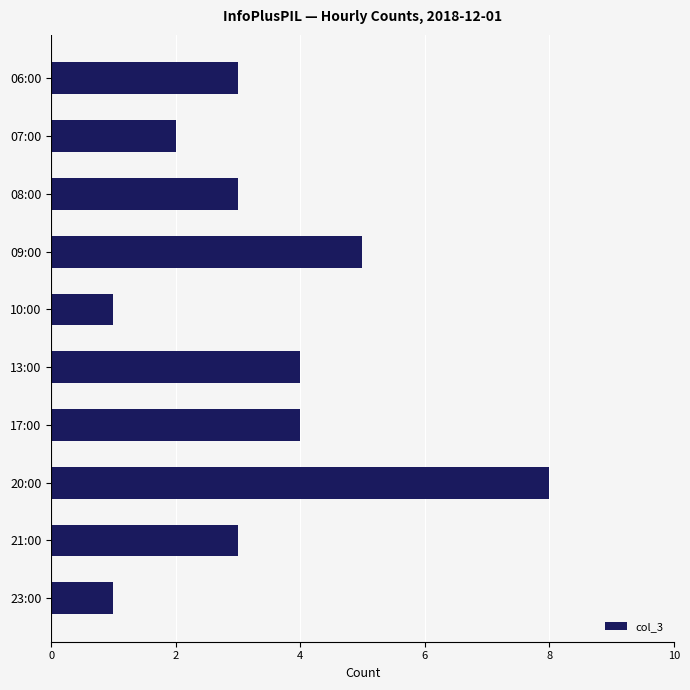

What is the sum of the values at 10:00 and 07:00?

3